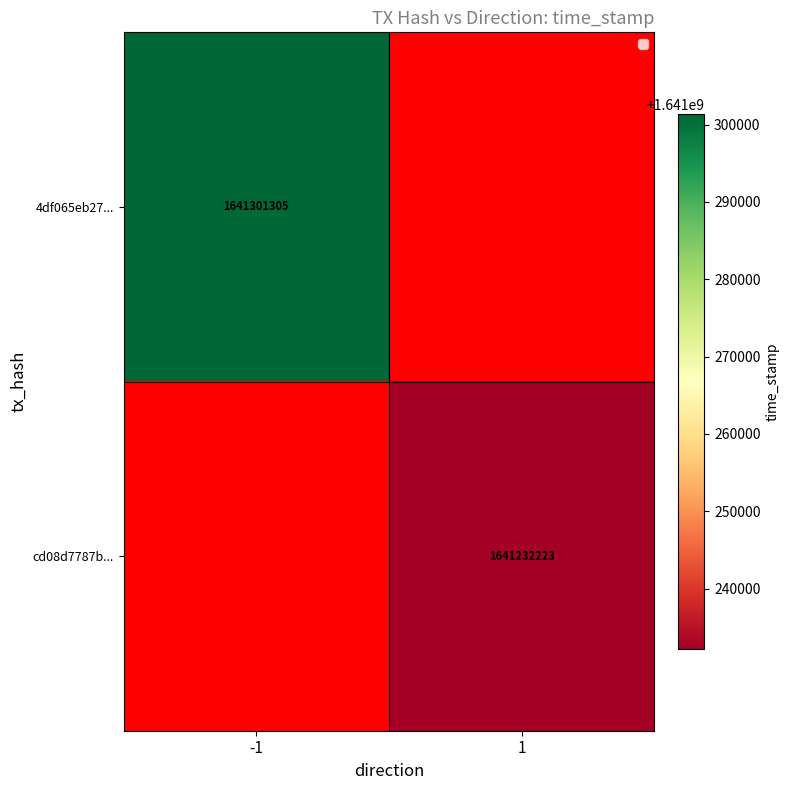

True or false: 4df065eb27... has a value of 2776720426 at -1.

False